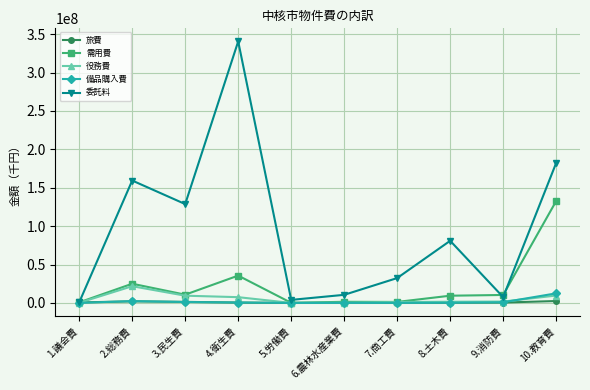

Which series has the widest spread of values?

委託料